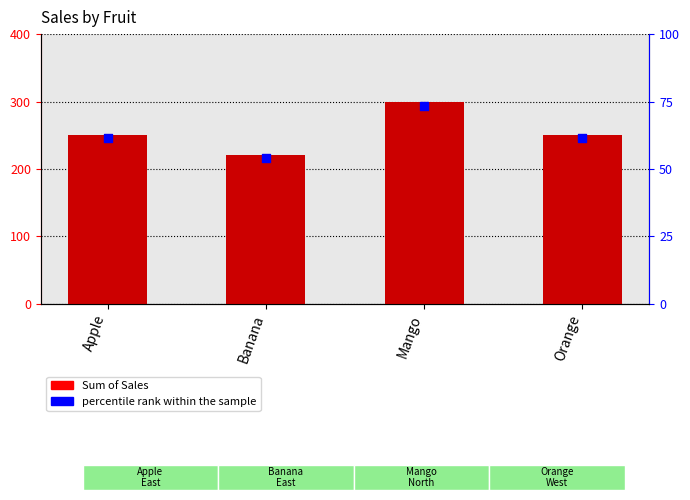

Which series has the largest Y range (max minus min)?

Sum of Sales